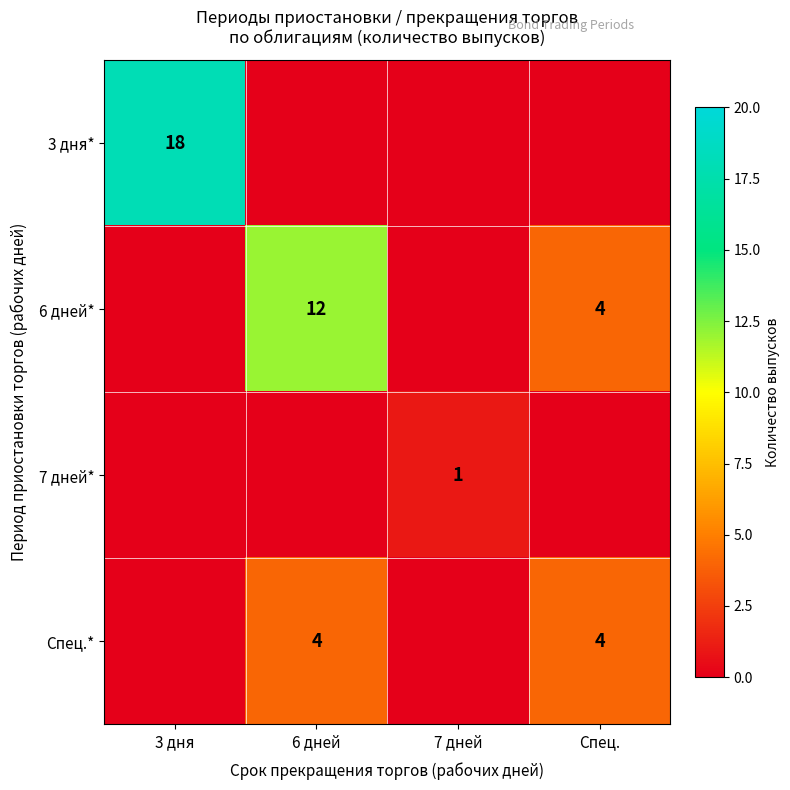

The value of 3 дня* at 3 дня is 18. True or false?

True